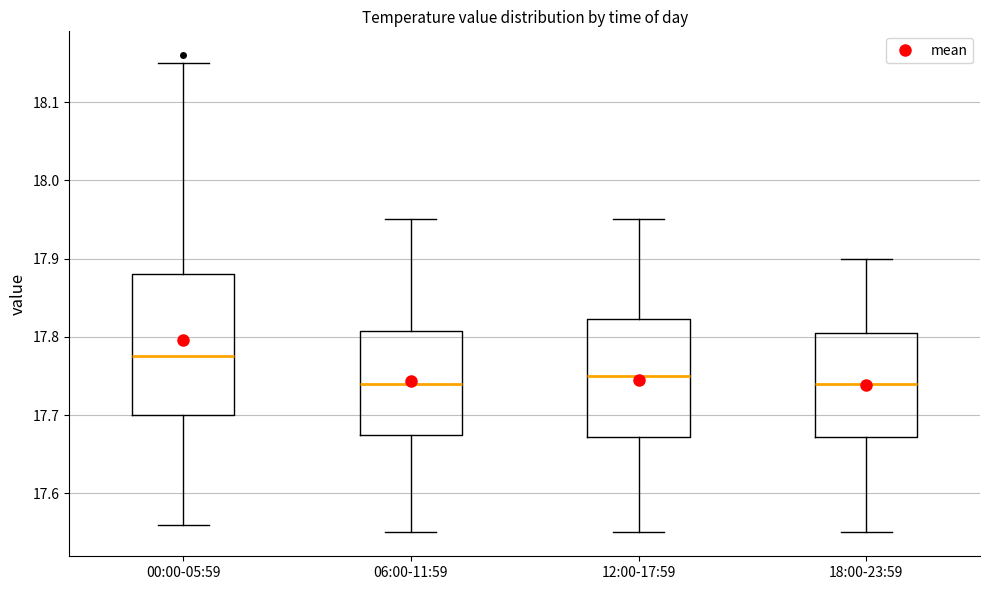

Reading left to right, read every box against the y-axis: the position of its median line, the range the box covers, and the ends of its whiskers. The values are not printed on the chart, so give them approximately, as read against the axis.

00:00-05:59: median 17.78, box 17.70 to 17.88, whiskers 17.56 to 18.15
06:00-11:59: median 17.74, box 17.68 to 17.81, whiskers 17.55 to 17.95
12:00-17:59: median 17.75, box 17.67 to 17.82, whiskers 17.55 to 17.95
18:00-23:59: median 17.74, box 17.67 to 17.81, whiskers 17.55 to 17.90